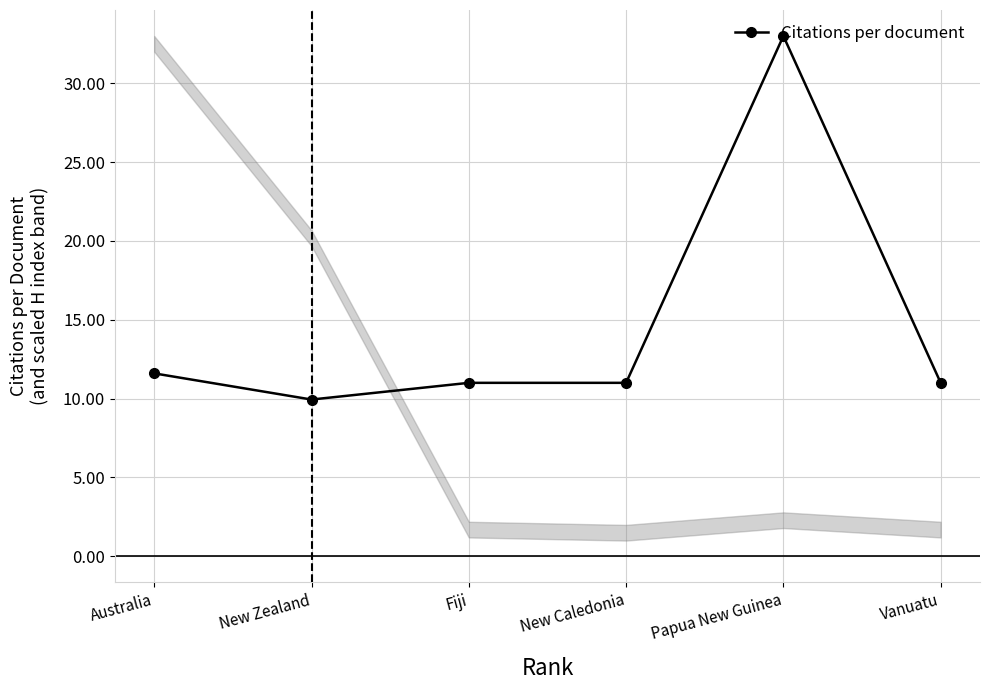

Approximately how many times larger is the value at New Zealand compared to Papua New Guinea?

0.3